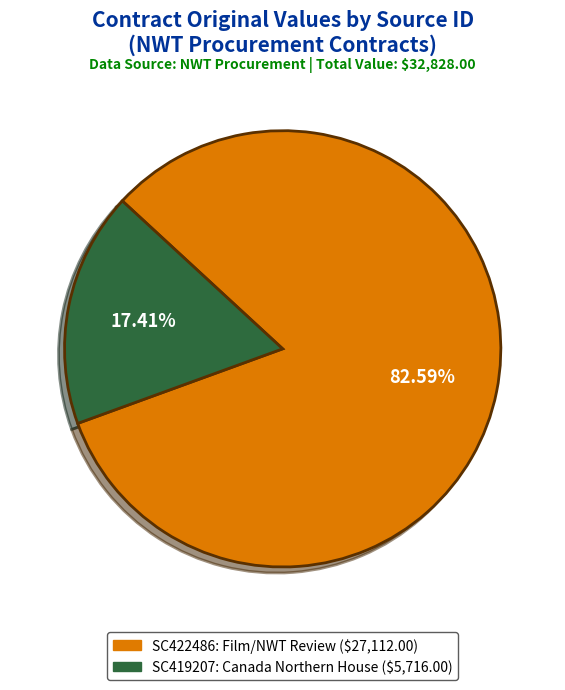

Is there any slice that represents more than half of the pie?

Yes